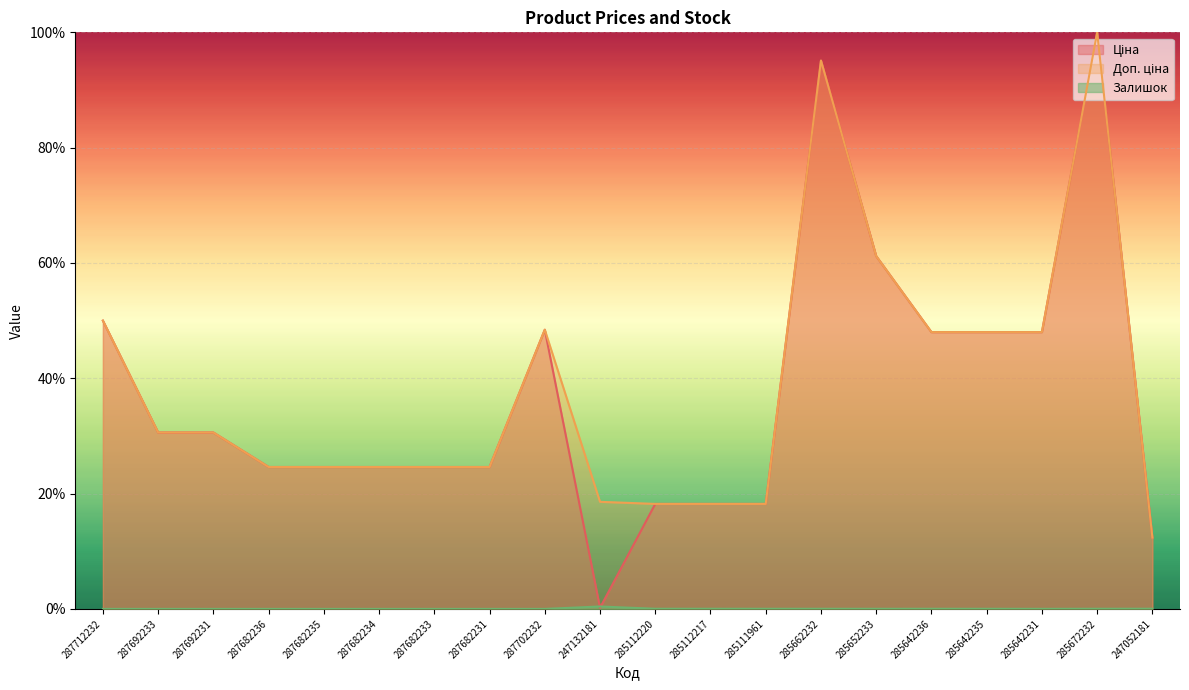

Rank the series at 285642236 from lowest to highest value.

Залишок, Ціна, Доп. ціна